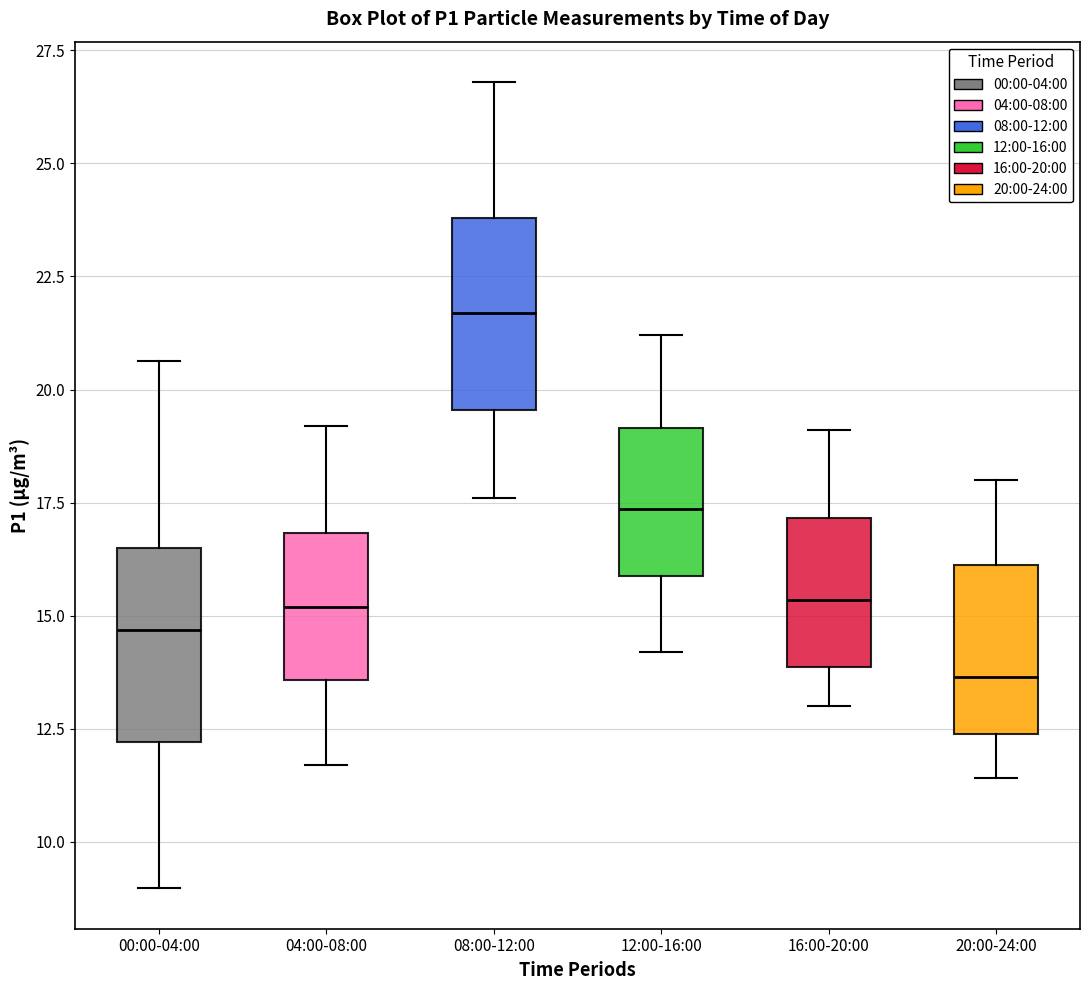

Which box has the highest median line?

08:00-12:00